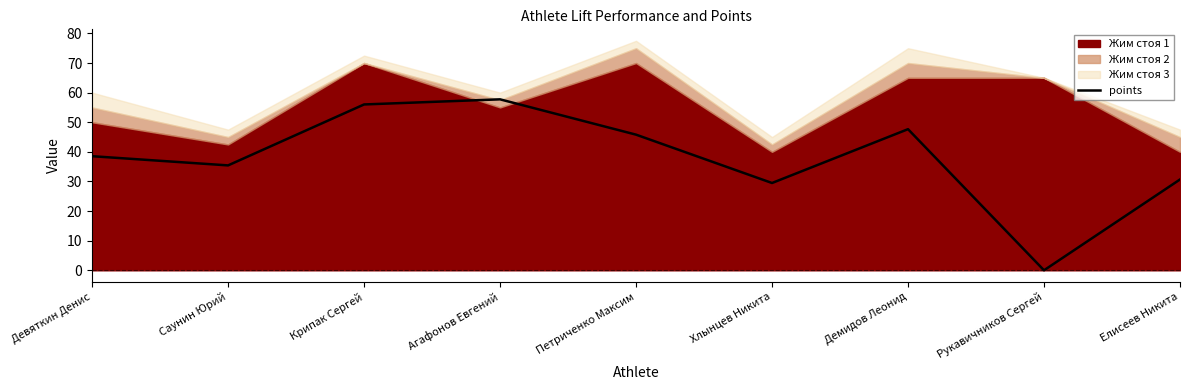

What is the label of the 7th point from the right?

Крипак Сергей